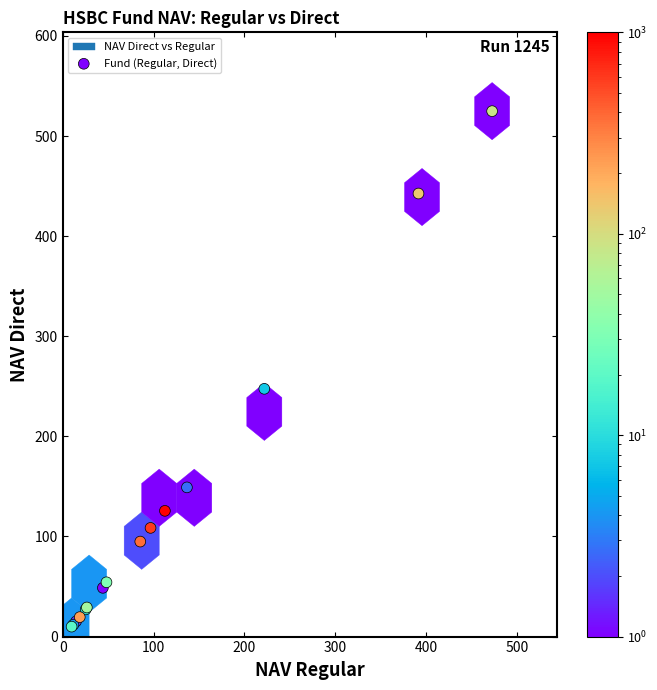

What Y value in the scatter plot is closest to 267?

247.5